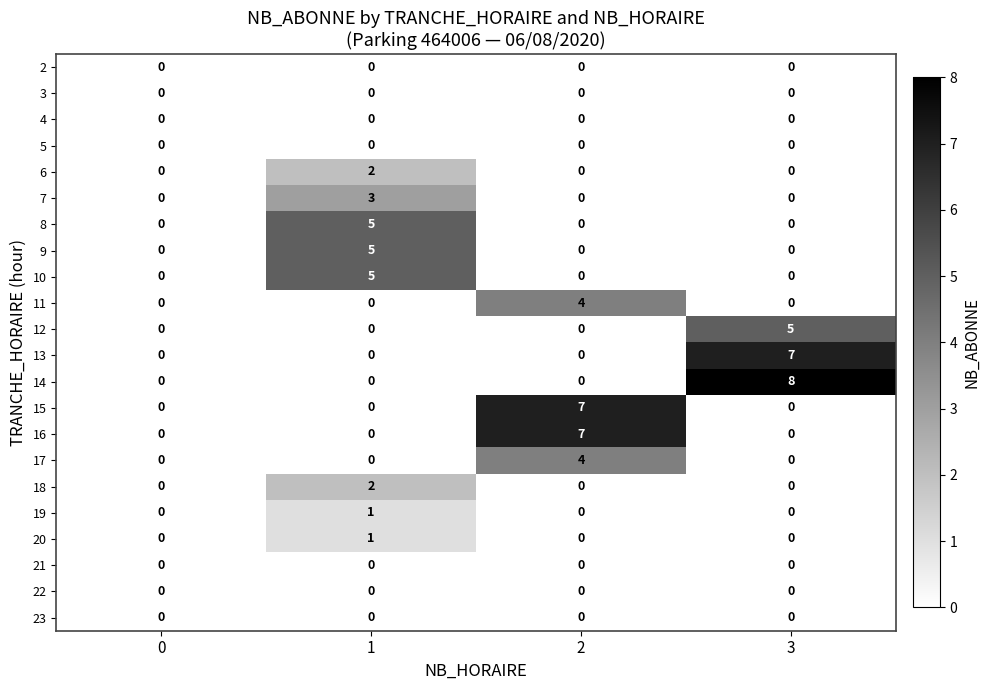

Is the value of 8 at 1 greater than the value of 12 at 0?

Yes